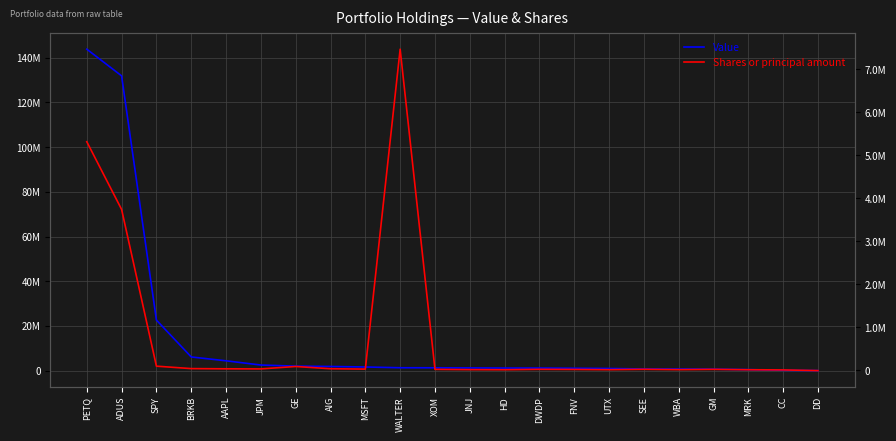

True or false: Value has more than 2 interior local peaks.

False